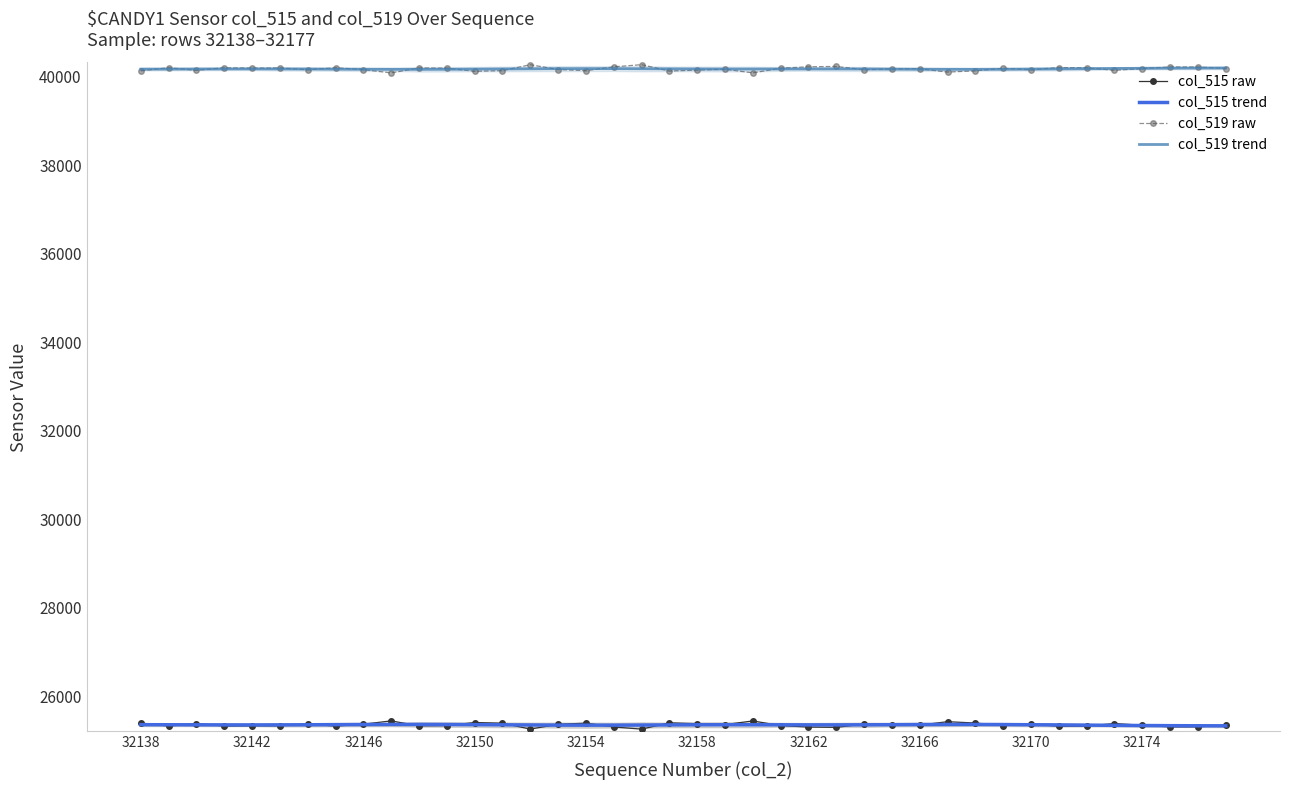

Which series has the widest spread of values?

col_515 raw